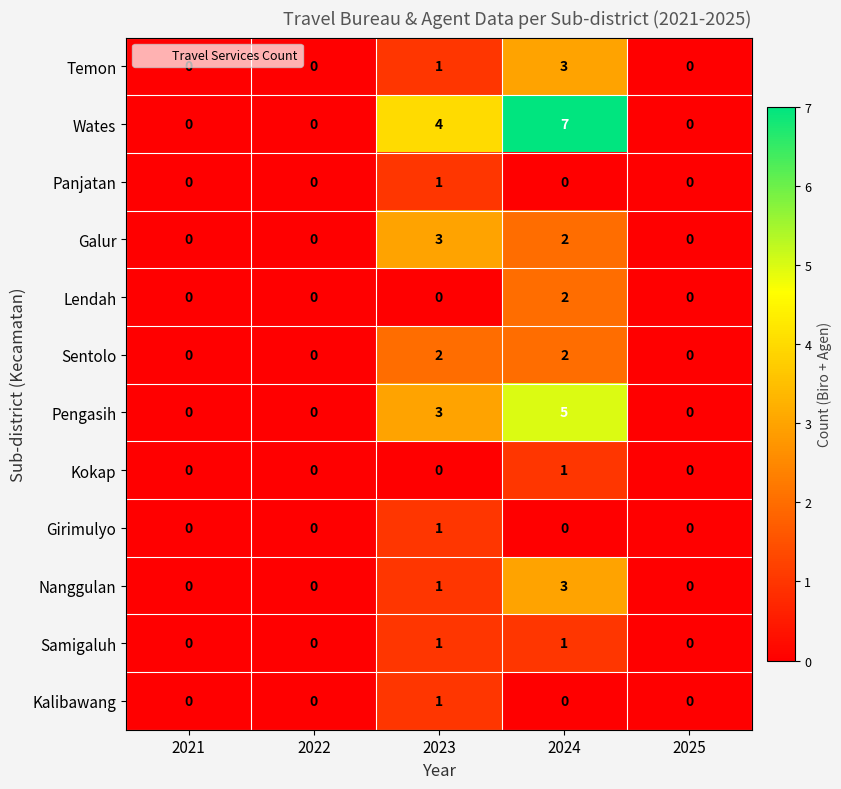

What is the difference between the highest and lowest values at 2023?

4